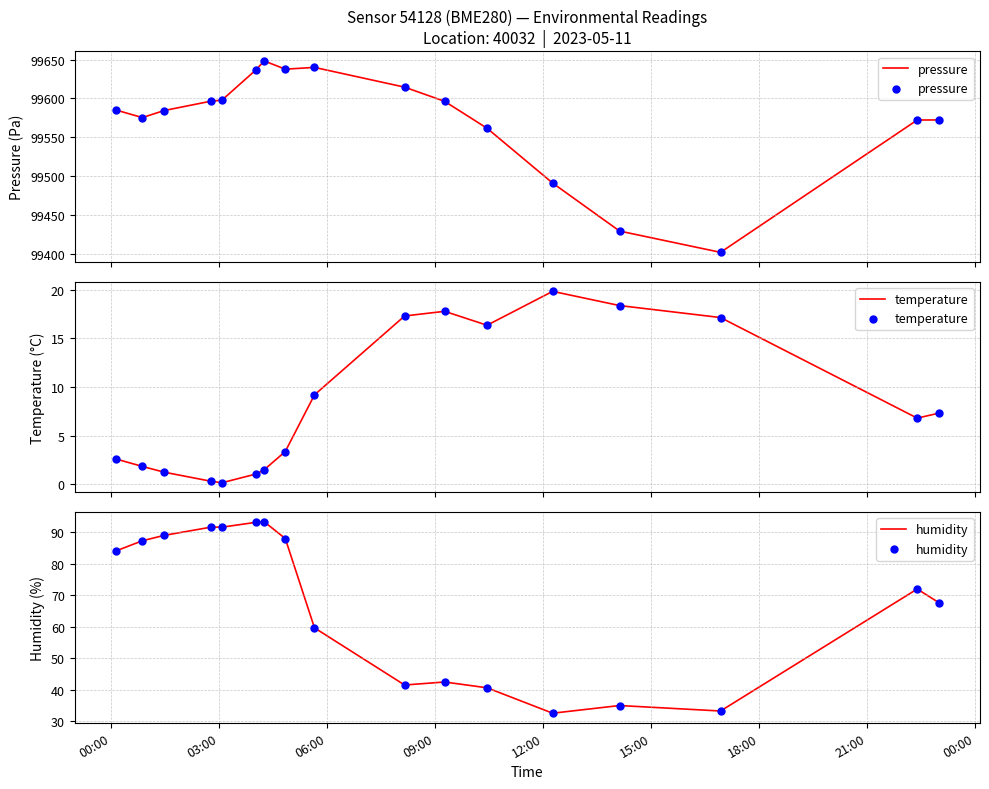

What are all the series names shown in the legend?

pressure, temperature, humidity